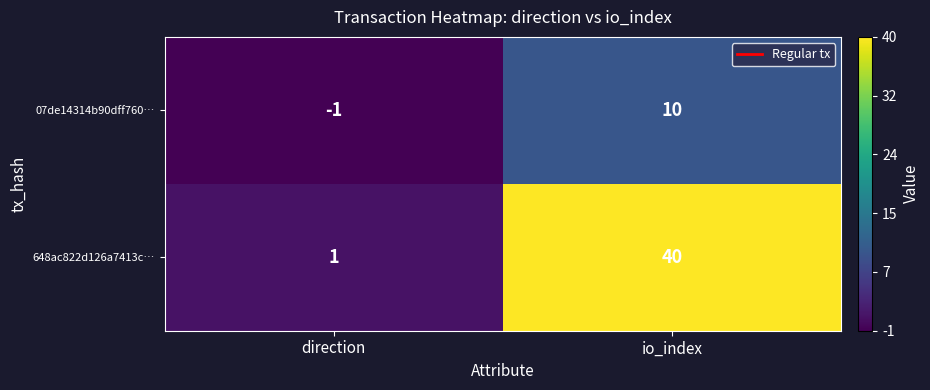

Which series has the widest spread of values?

648ac822d126a7413c…